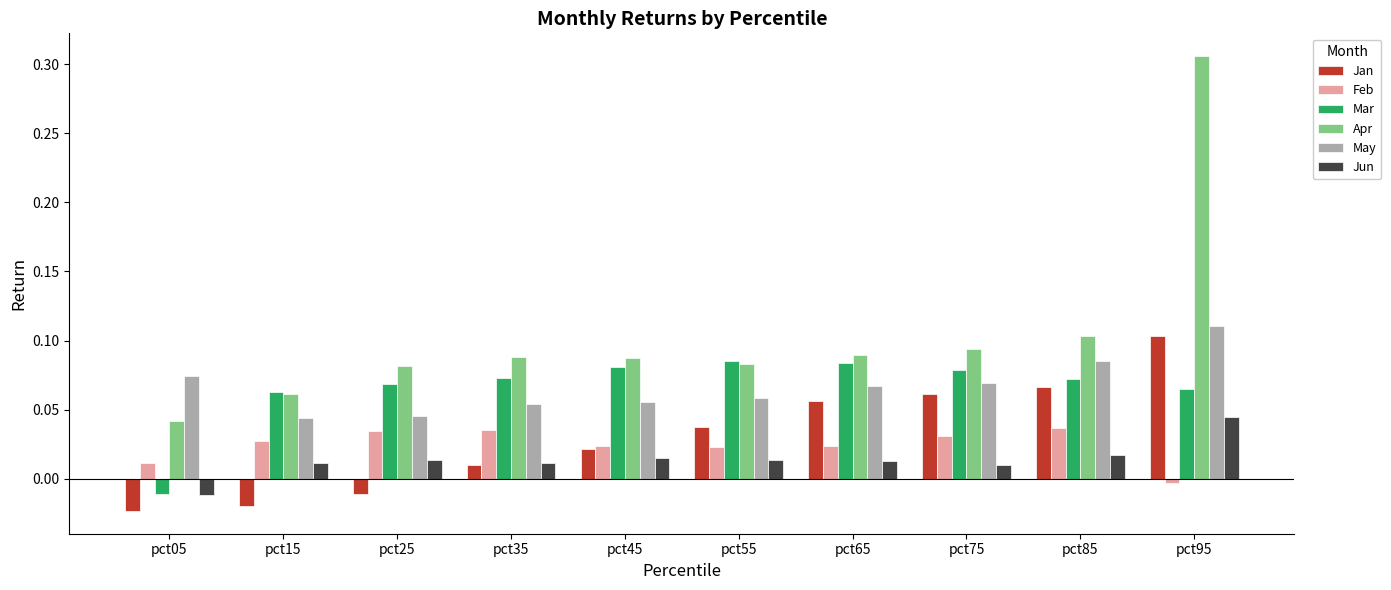

Which category has the highest value in the Apr series?

pct95